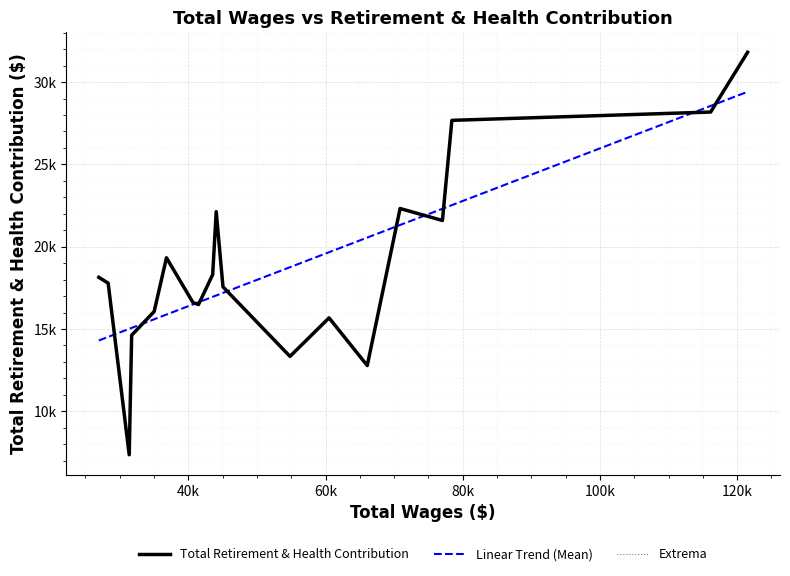

What is the difference between the values at 1 and 10?

9880